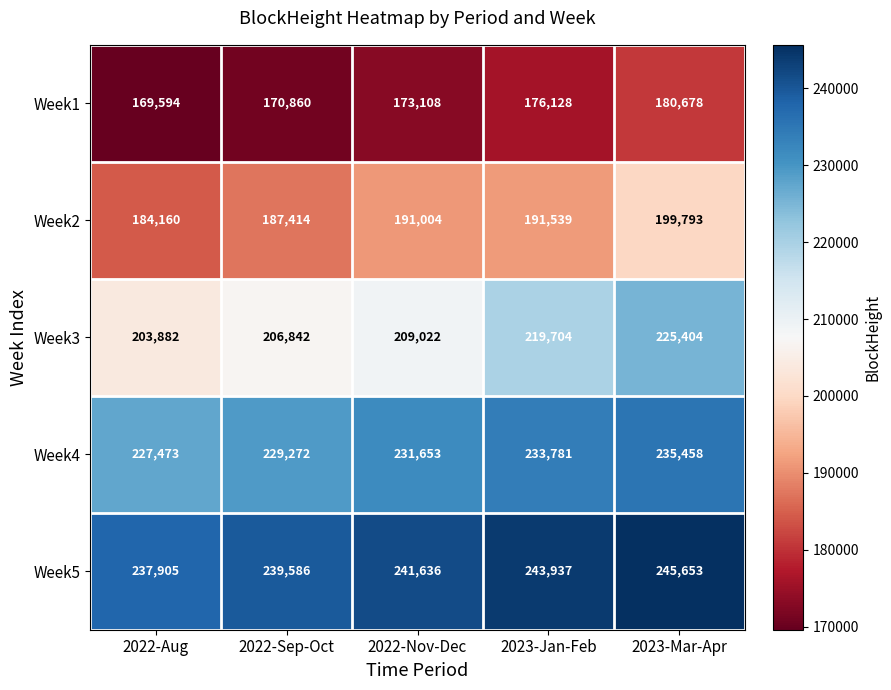

What is the total value across all series at 2023-Jan-Feb?

1065089